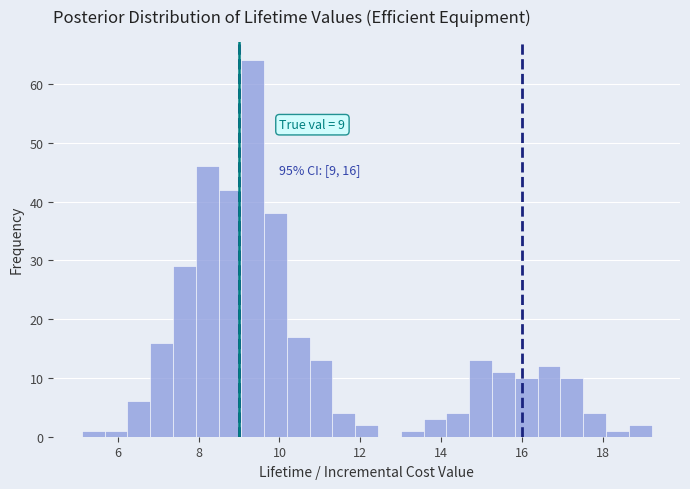

Read against the x-axis, roughly where is the centre of the tallest bar?

9.4